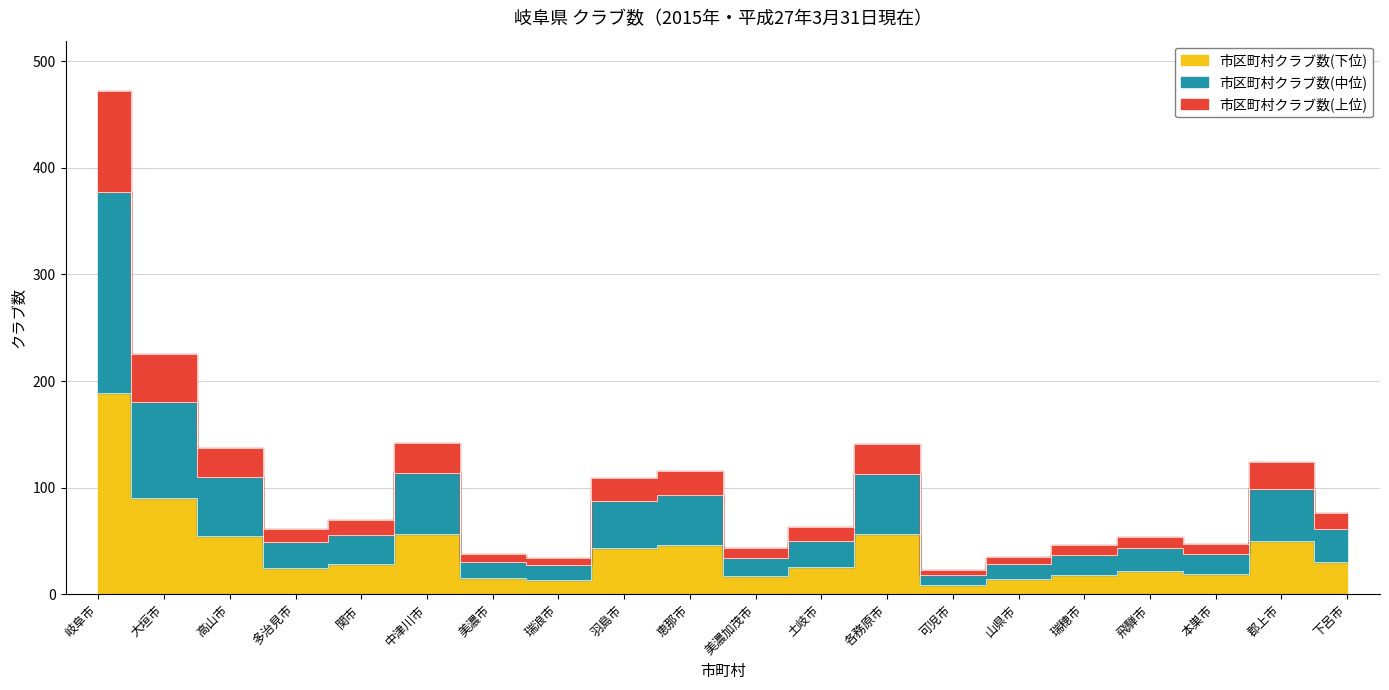

Is this an area chart (filled region under the line)?

No